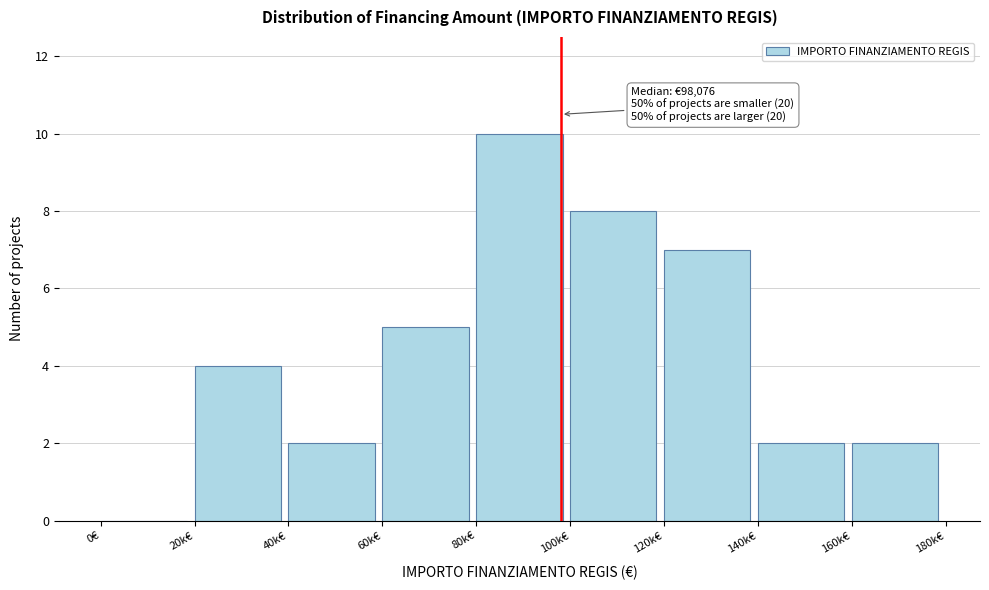

Reading left to right, list all the values displayed in this chart.

0€=0	20k€=4	40k€=2	60k€=5	80k€=10	100k€=8	120k€=7	140k€=2	160k€=2